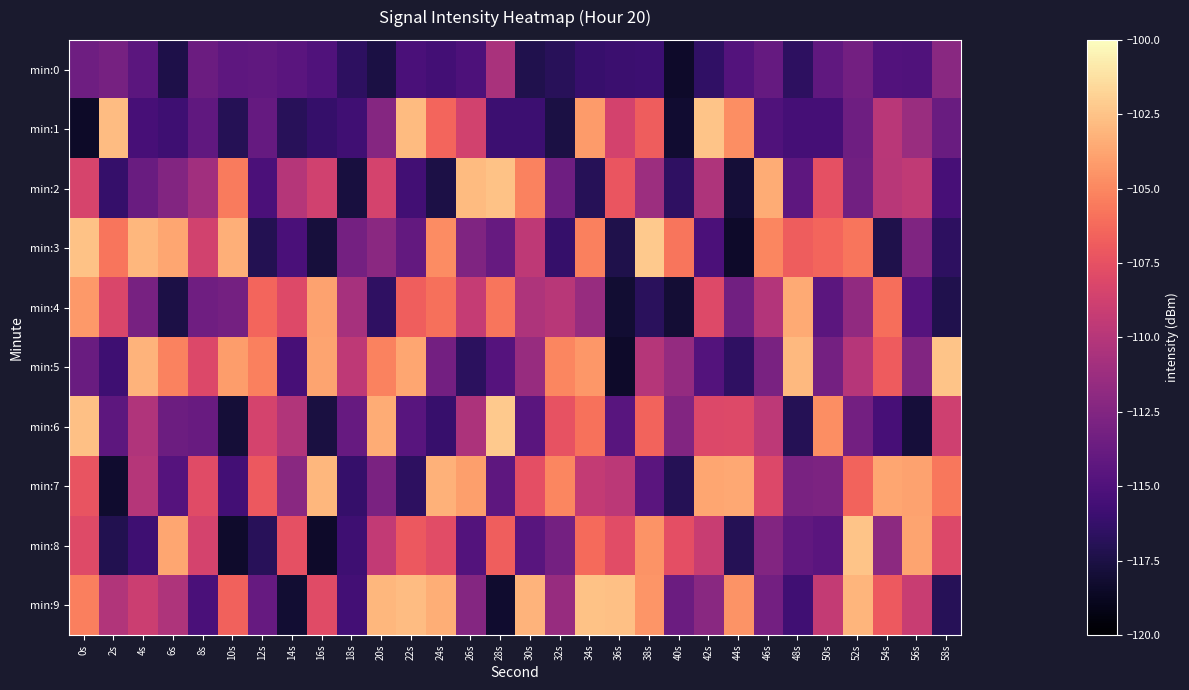

Which has a higher value, 54s or 42s?

54s